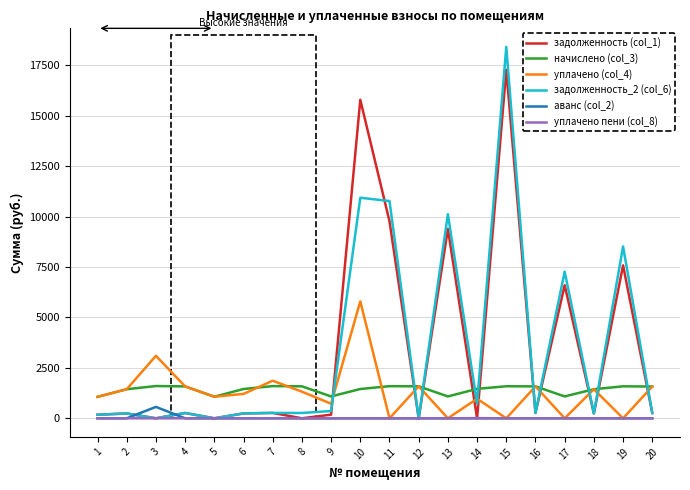

True or false: аванс (col_2) has a value of 0.0 at 15.

True